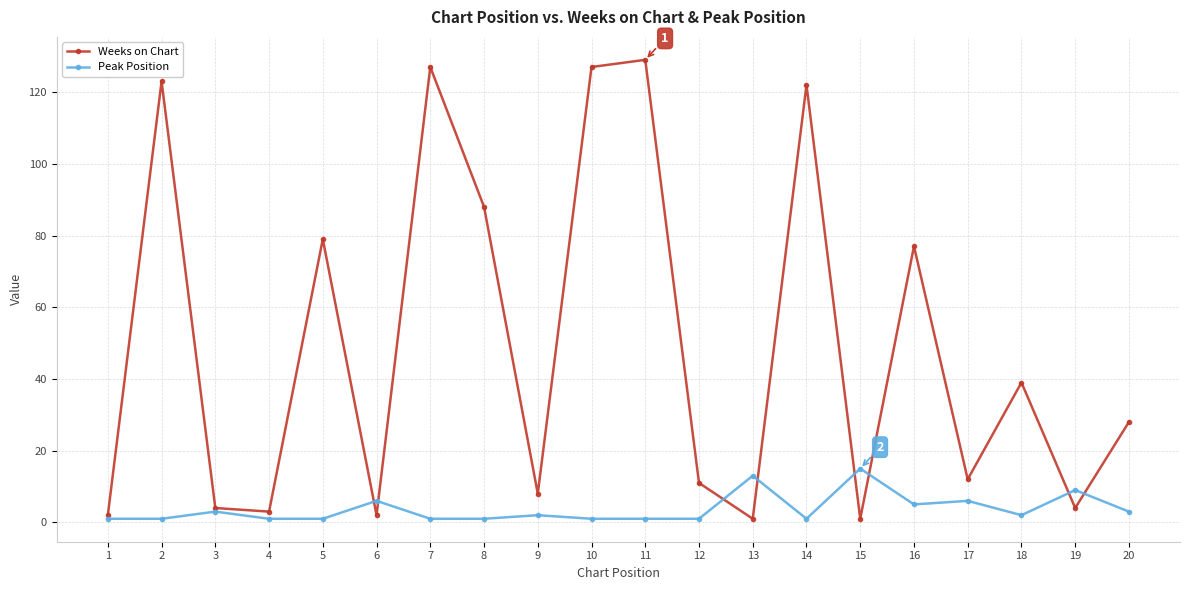

Rank the series by their maximum value, from highest to lowest.

Weeks on Chart, Peak Position